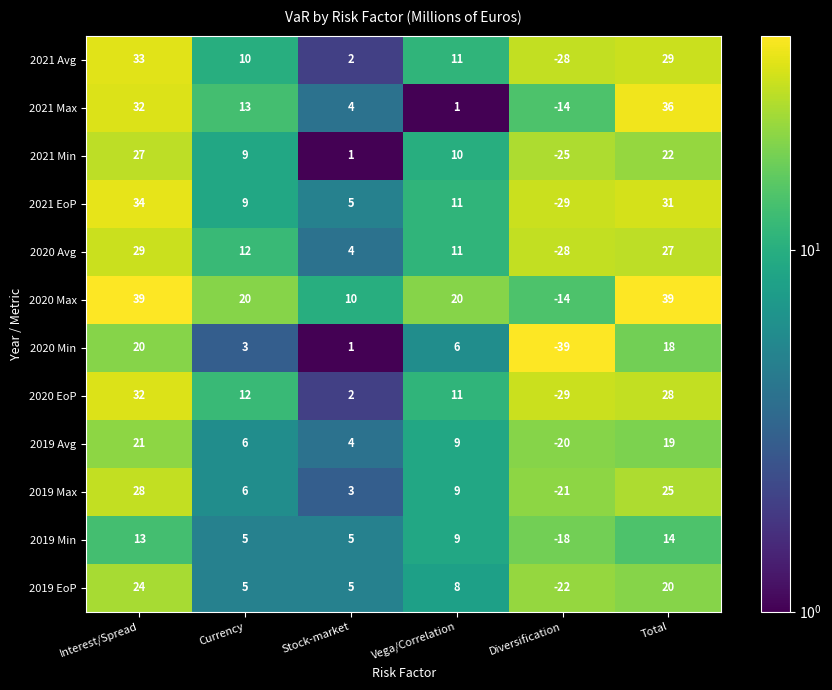

The 2020 EoP series shows 15 at Vega/Correlation. True or false?

False